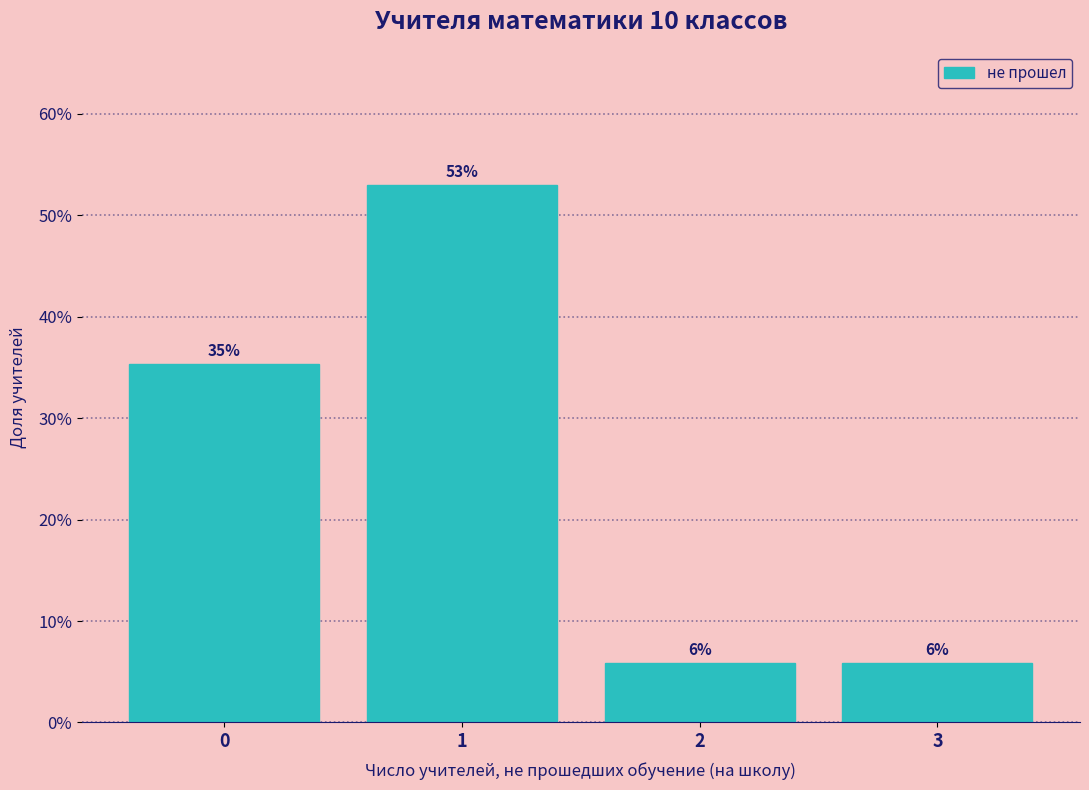

Does the chart contain any negative values?

No